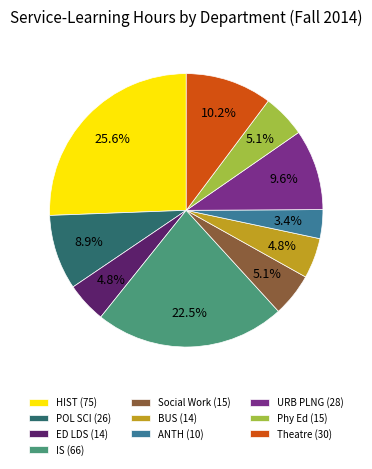

Is Theatre the majority of the pie?

No